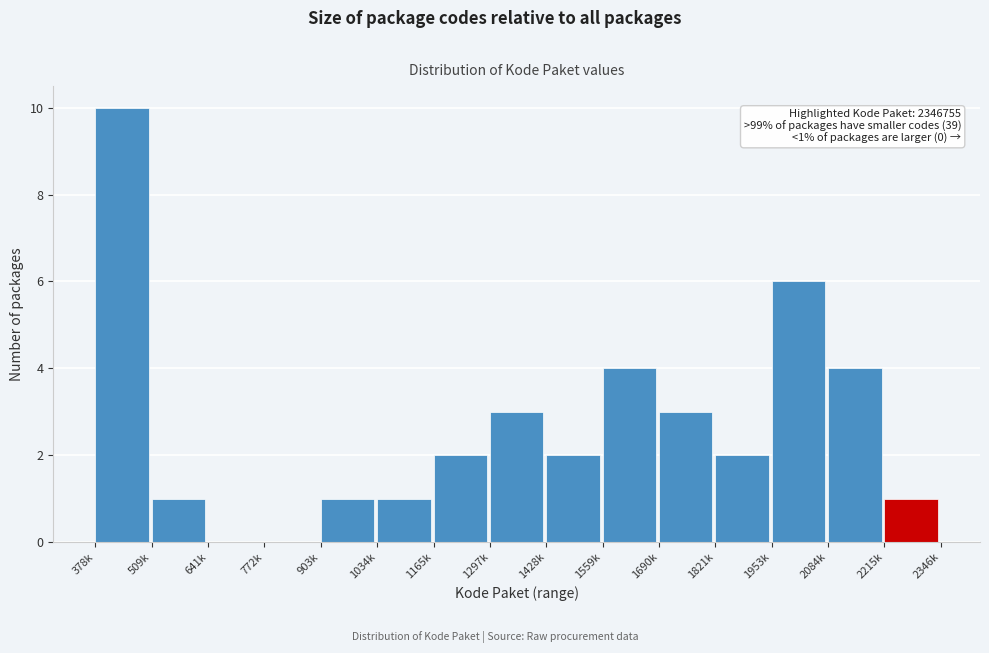

Reading left to right, transcribe all the data shown in this chart.

378k=10	509k=1	641k=0	772k=0	903k=1	1034k=1	1165k=2	1297k=3	1428k=2	1559k=4	1690k=3	1821k=2	1953k=6	2084k=4	2215k=1